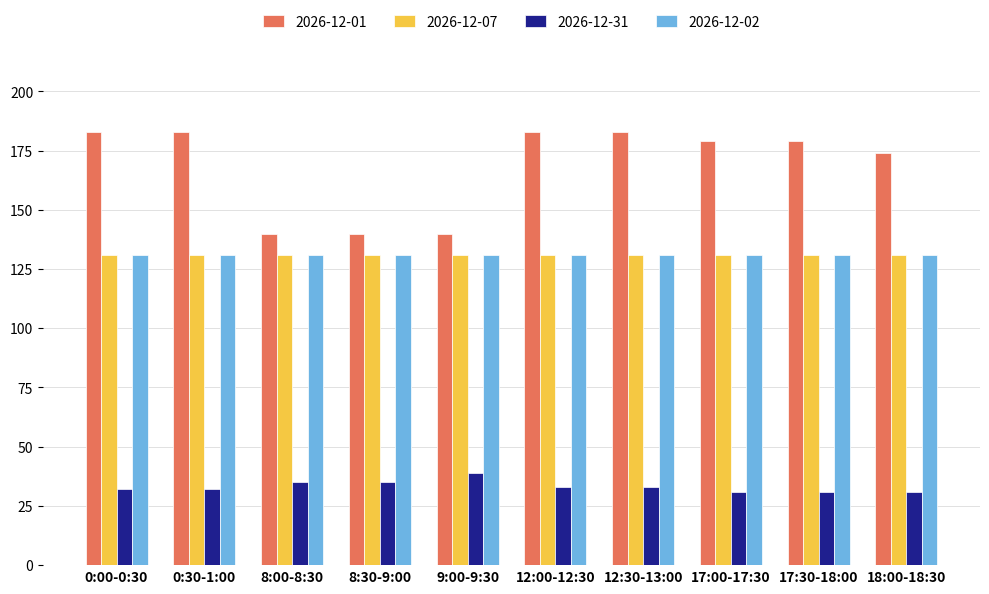

How many distinct data groups are displayed?

4